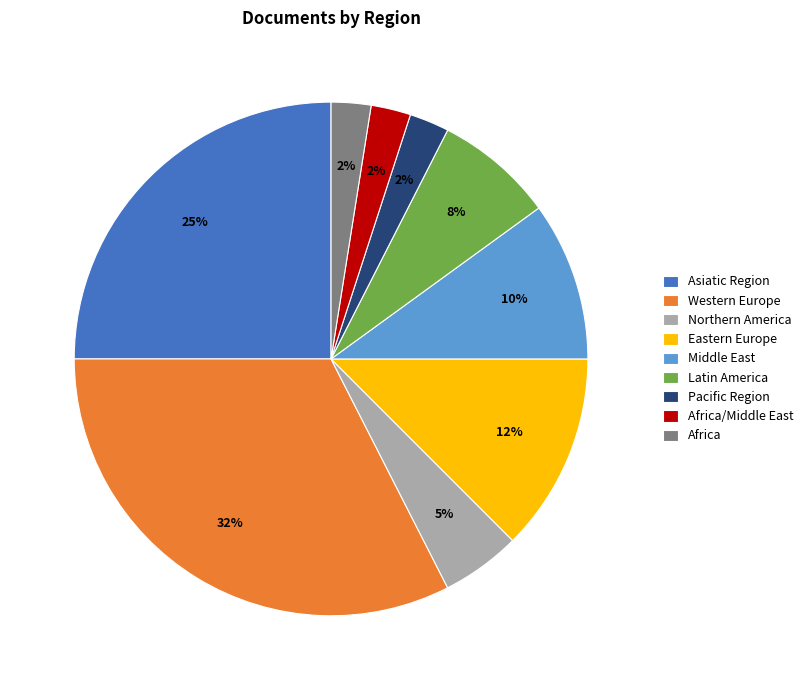

The Northern America slice represents 5% of the pie. True or false?

True